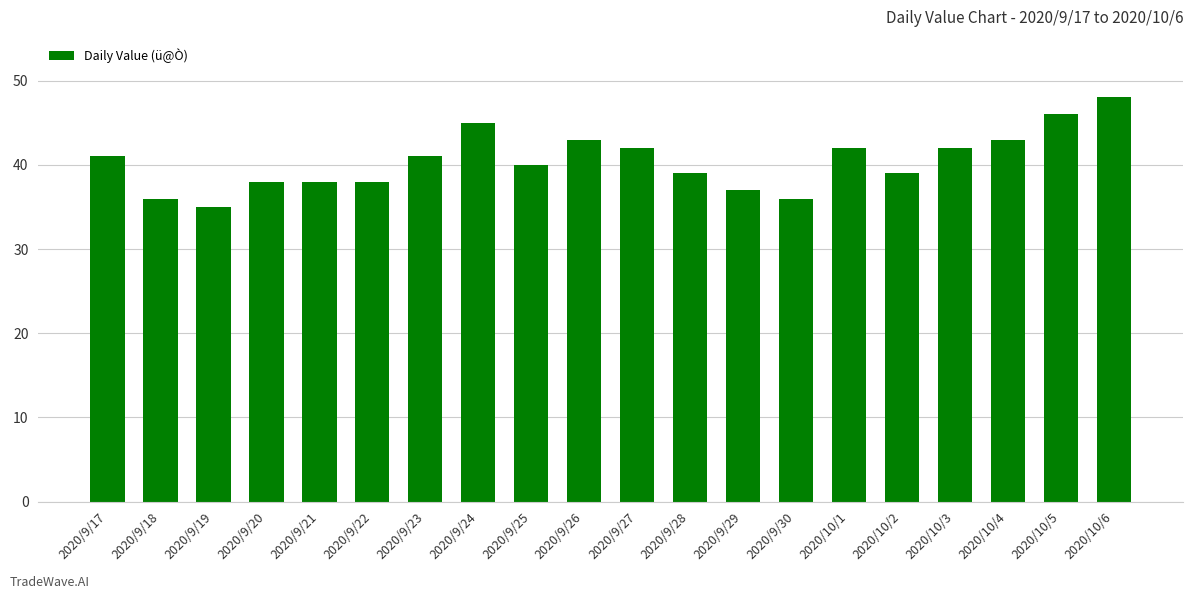

What is the change in value from 2020/9/27 to 2020/10/5?

+4